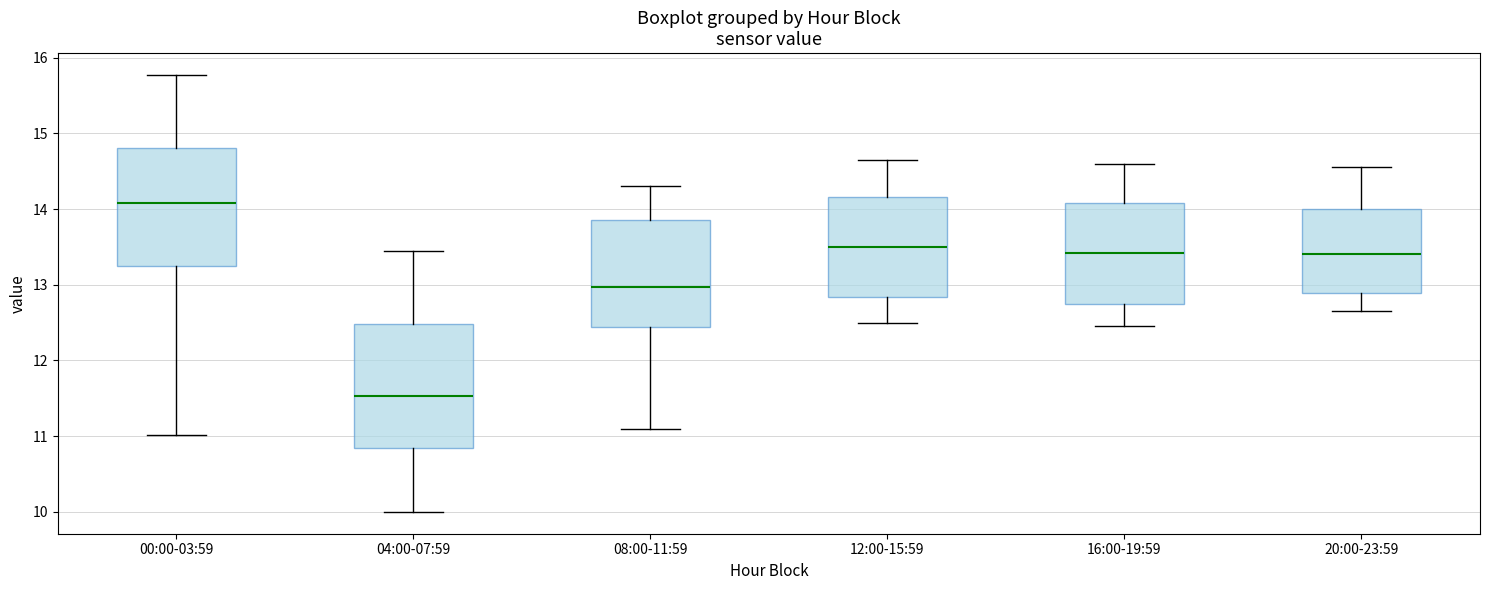

Reading left to right, read every box against the y-axis: the position of its median line, the range the box covers, and the ends of its whiskers. The values are not printed on the chart, so give them approximately, as read against the axis.

00:00-03:59: median 14.1, box 13.3 to 14.8, whiskers 11.0 to 15.8
04:00-07:59: median 11.5, box 10.9 to 12.5, whiskers 10.0 to 13.5
08:00-11:59: median 13.0, box 12.4 to 13.9, whiskers 11.1 to 14.3
12:00-15:59: median 13.5, box 12.8 to 14.2, whiskers 12.5 to 14.7
16:00-19:59: median 13.4, box 12.8 to 14.1, whiskers 12.5 to 14.6
20:00-23:59: median 13.4, box 12.9 to 14.0, whiskers 12.7 to 14.6